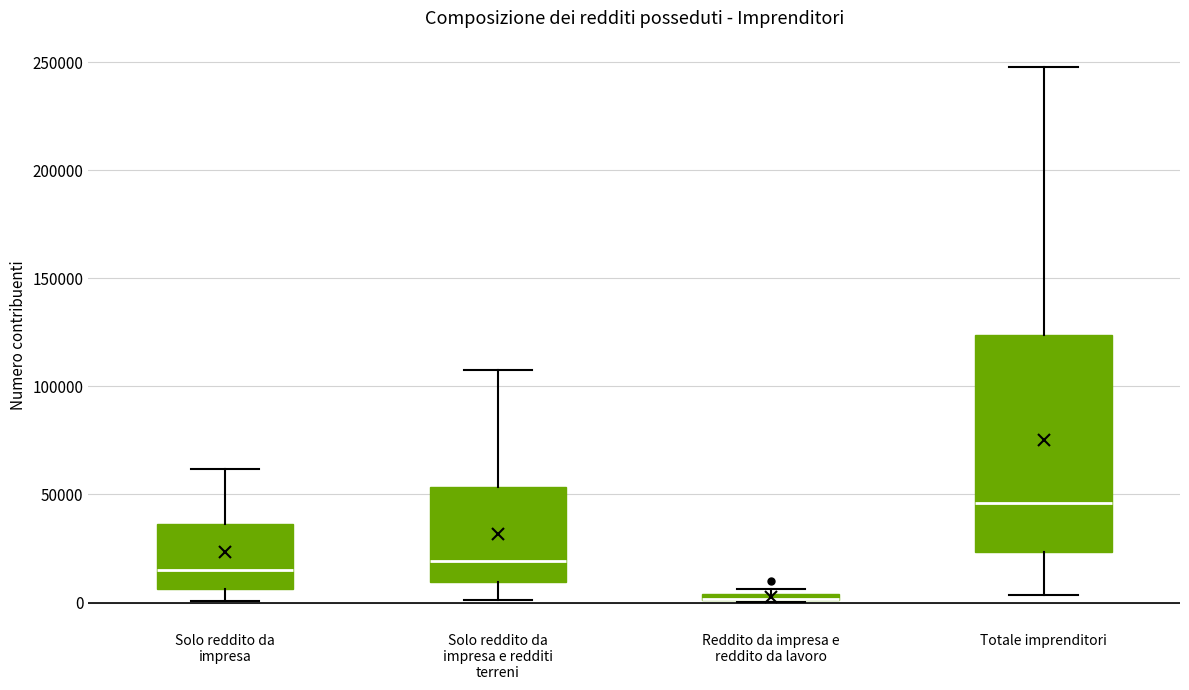

Where does the median line of the box for Solo reddito da impresa e redditi terreni sit on the y-axis? The values are not printed on the chart, so give them approximately, as read against the axis.

20000